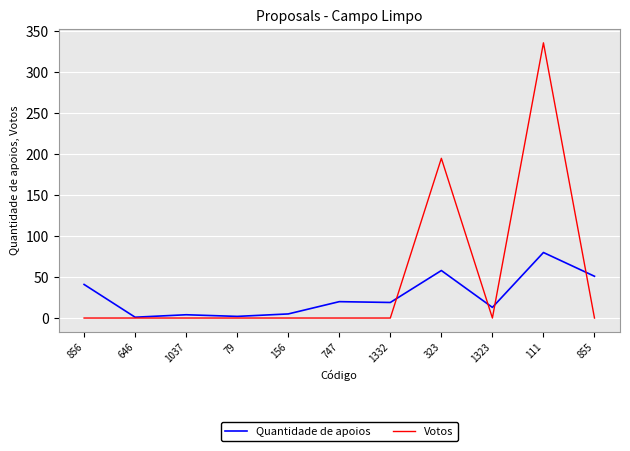

At 1332, list the series in order from smallest to largest.

Votos, Quantidade de apoios